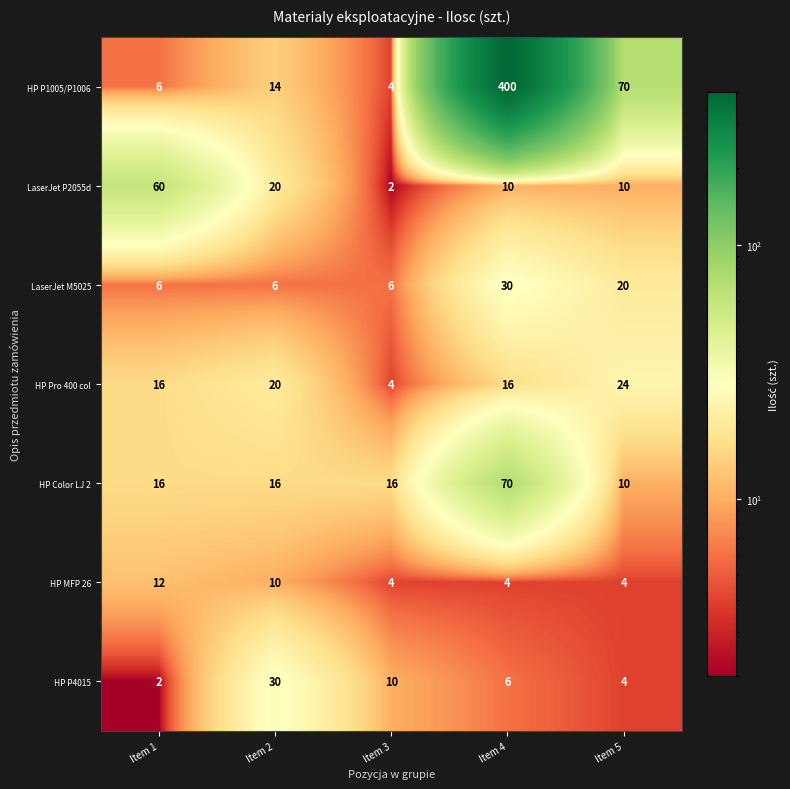

What is the difference between the HP MFP 26 values at Item 5 and Item 1?

8